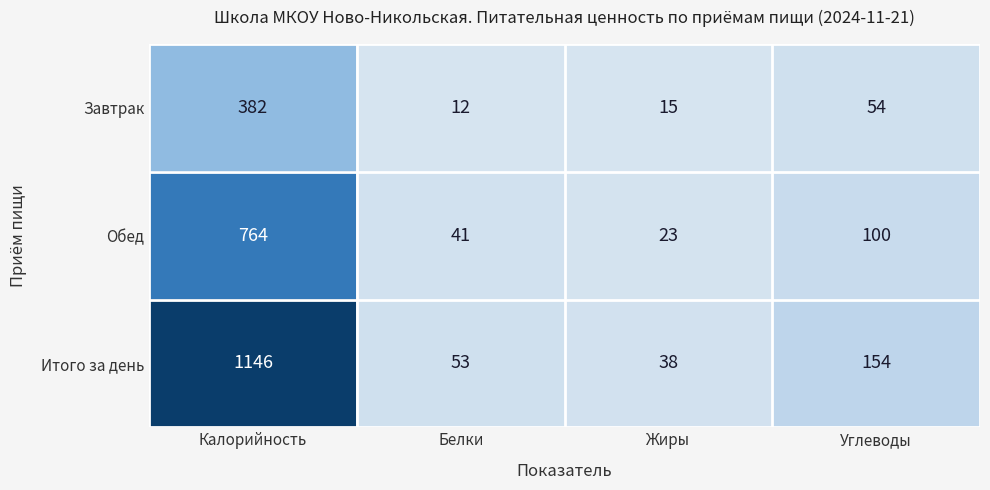

How many data points does each series have?

4